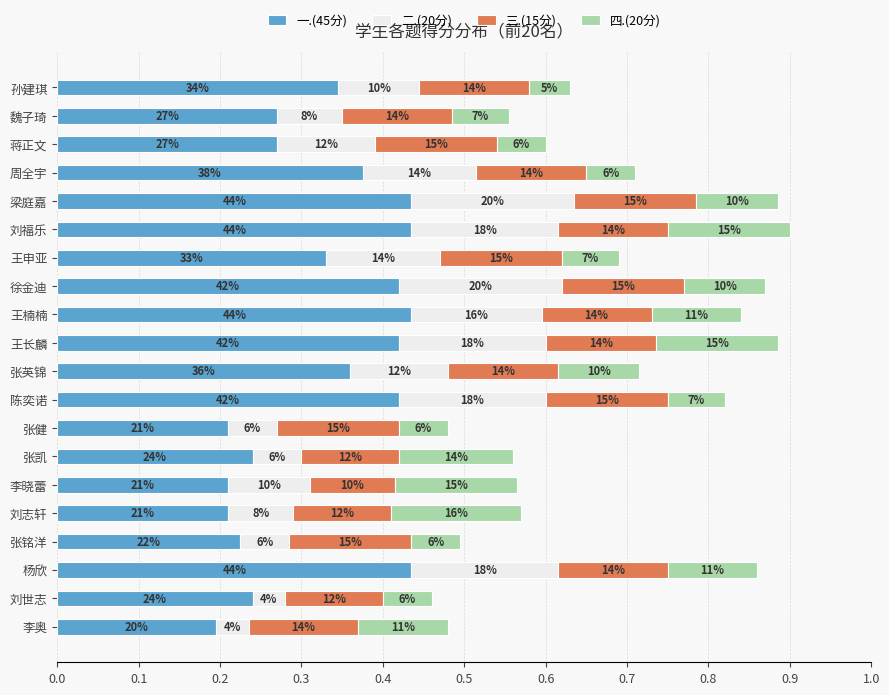

What are all the series names shown in the legend?

一.(45分), 二.(20分), 三.(15分), 四.(20分)